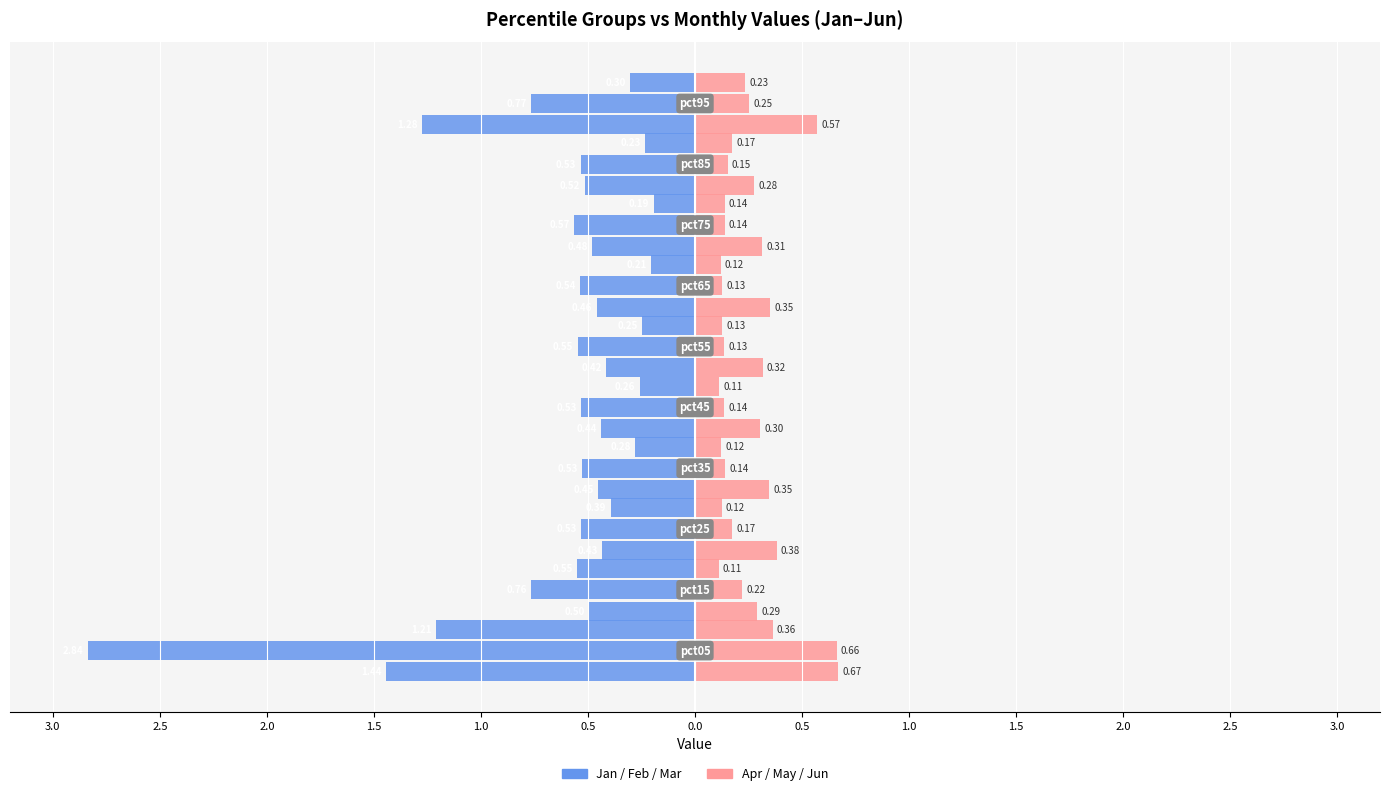

What is the value of the Mar bar at the 1st from the left?

-1.4